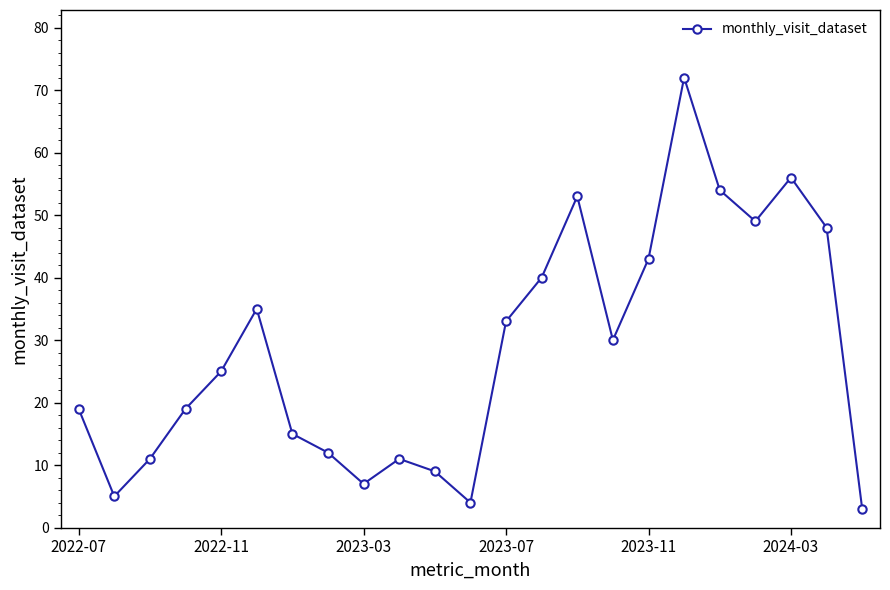

What is the value of the 6th point from the left?

35